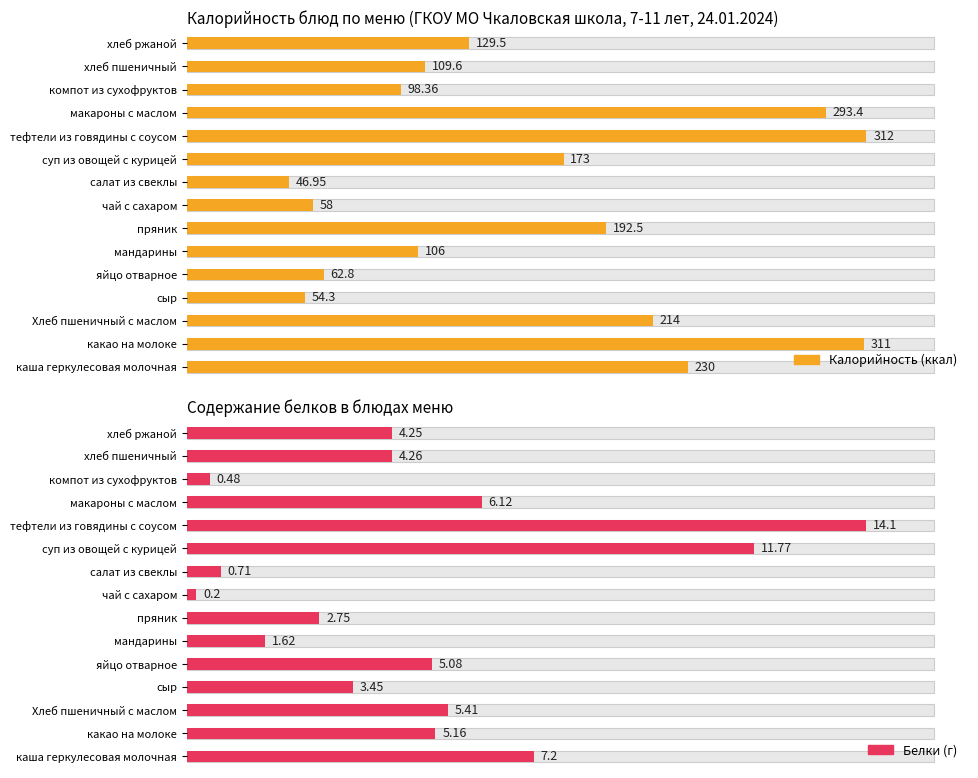

Rank the series by their average value, from lowest to highest.

Белки, Калорийность